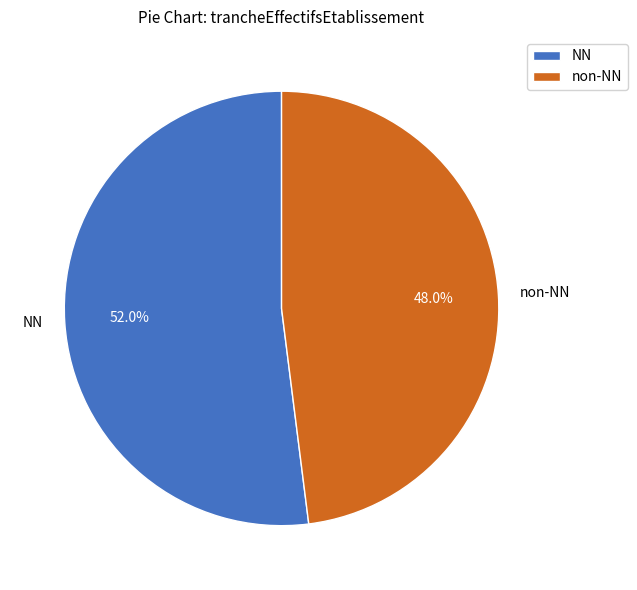

Which slice represents more than half of the pie?

NN